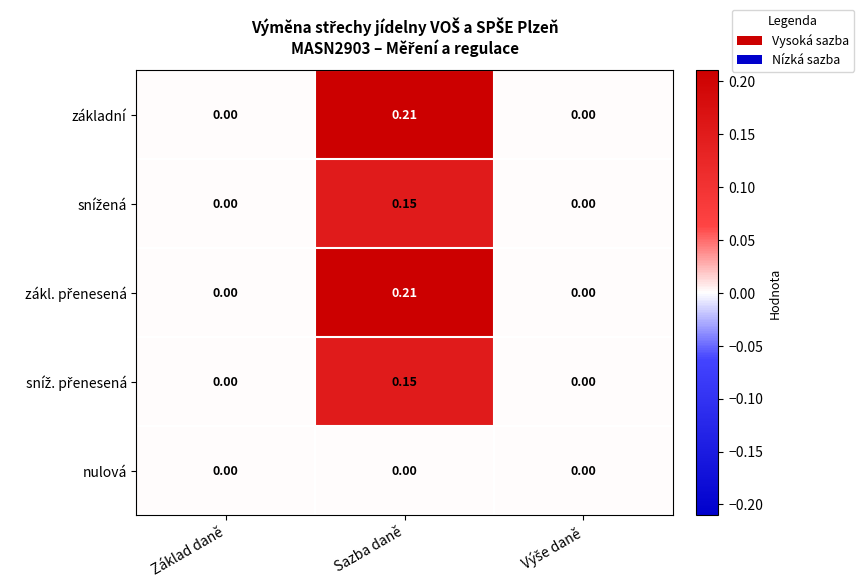

At which category is the sum across all series the highest?

Sazba daně